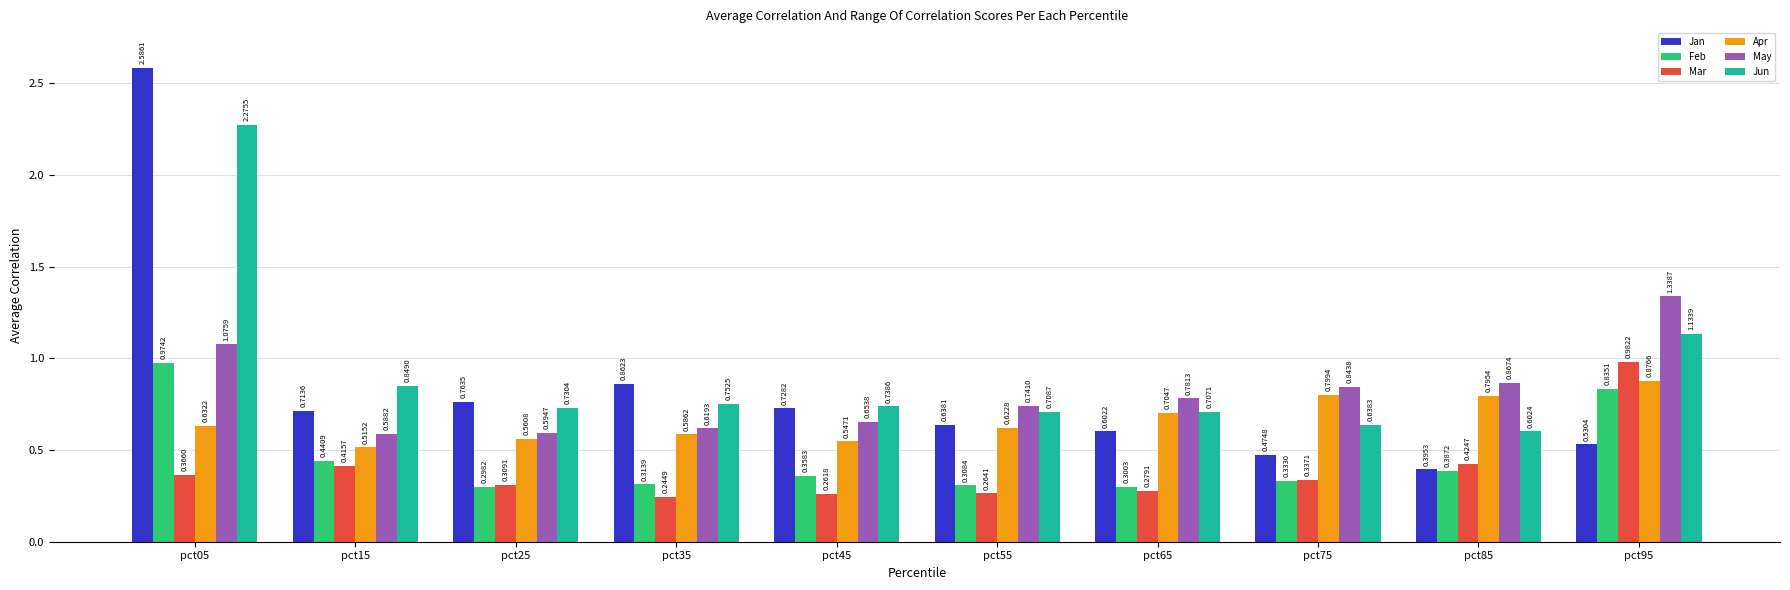

Are the bars horizontal?

No